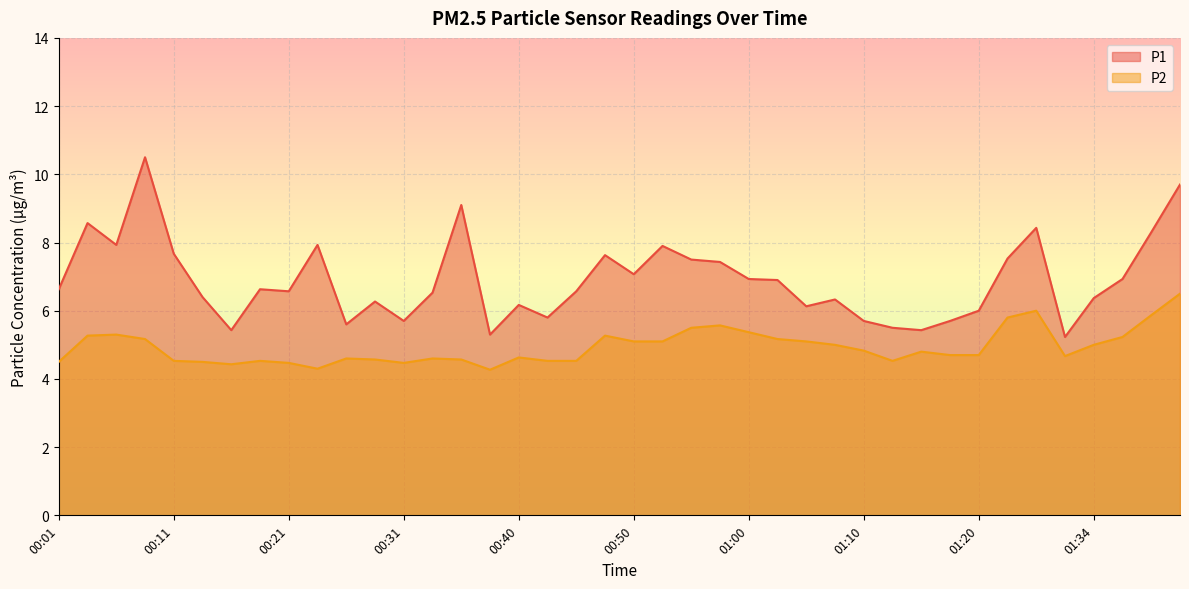

True or false: P1 and P2 cross at least once.

False